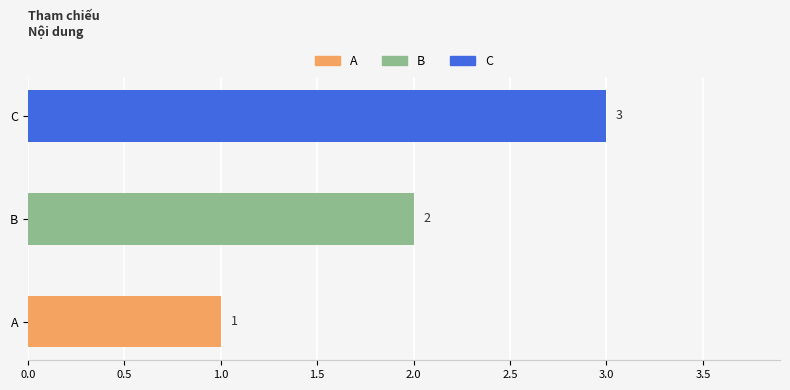

What is the greatest value displayed?

3